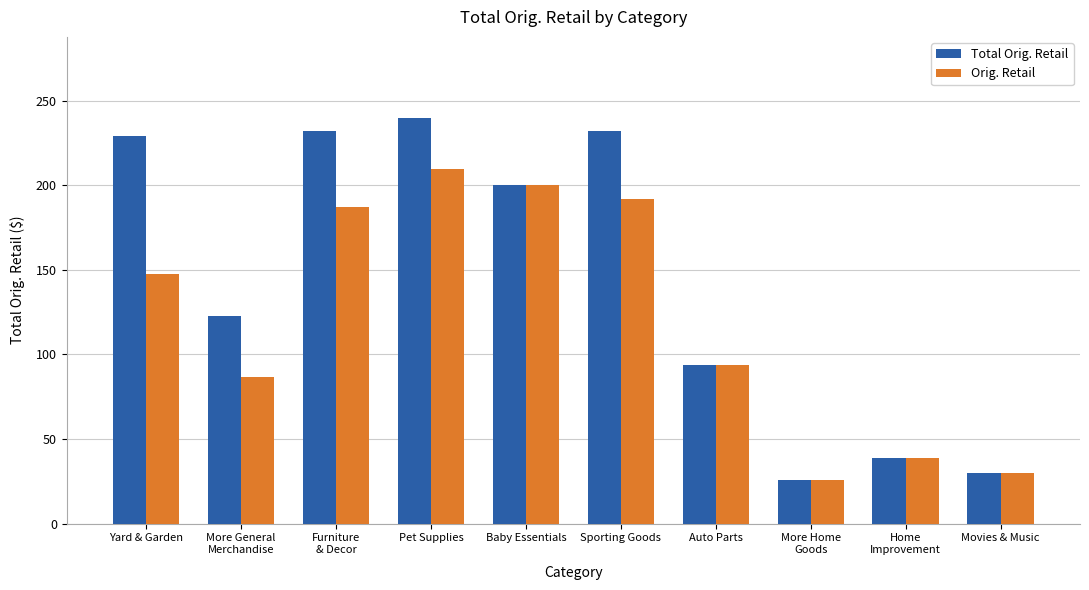

The value of Orig. Retail at Yard & Garden is 147.8. True or false?

True